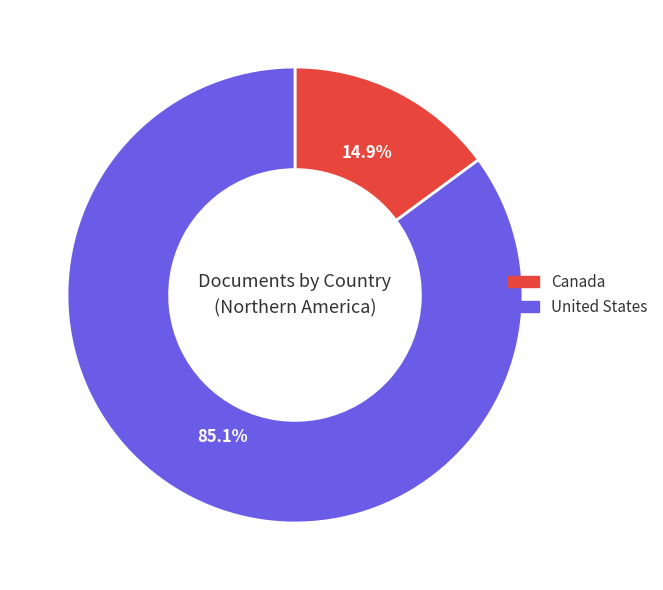

To the nearest percent, what portion does United States represent?

85%